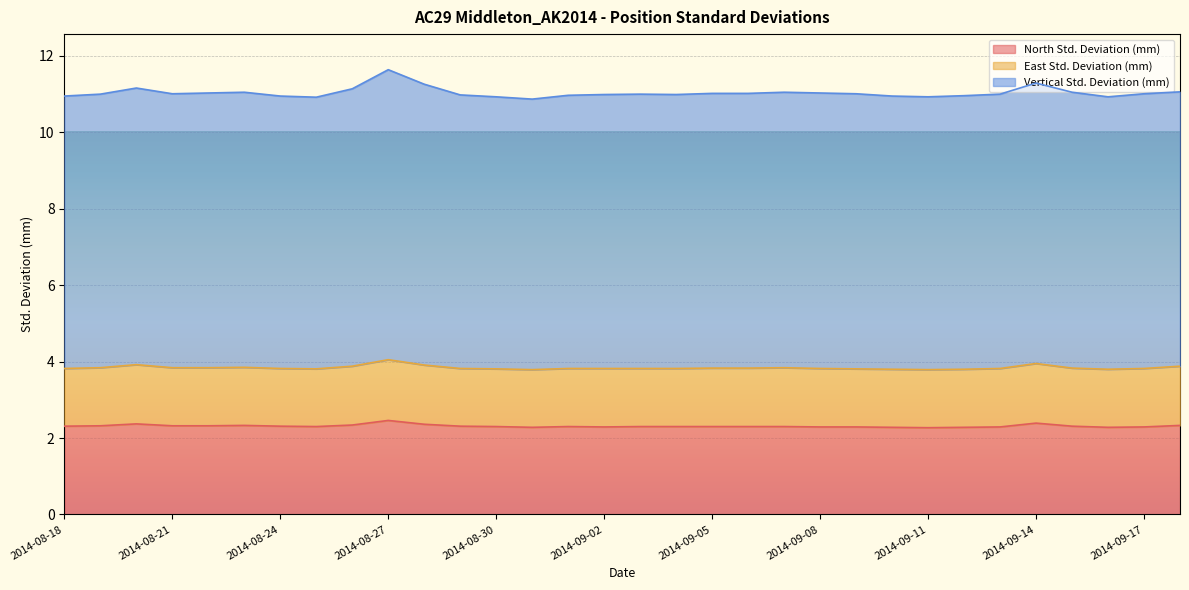

Which series has the largest range (max minus min)?

Vertical Std. Deviation (mm)